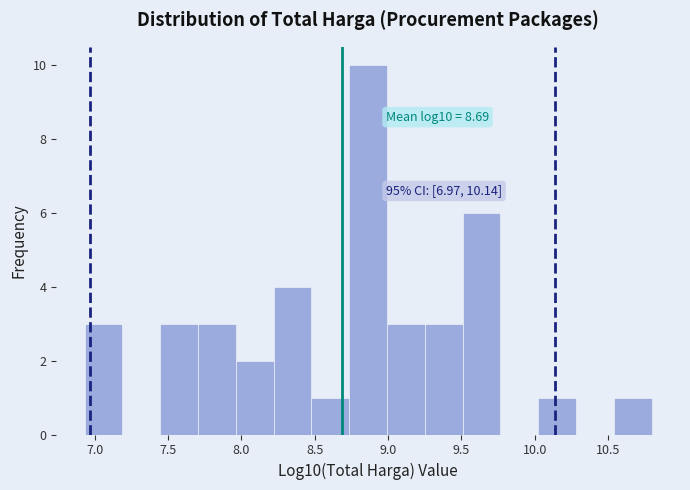

Over which range of the x-axis is the bar tallest?

8.75 to 9.00